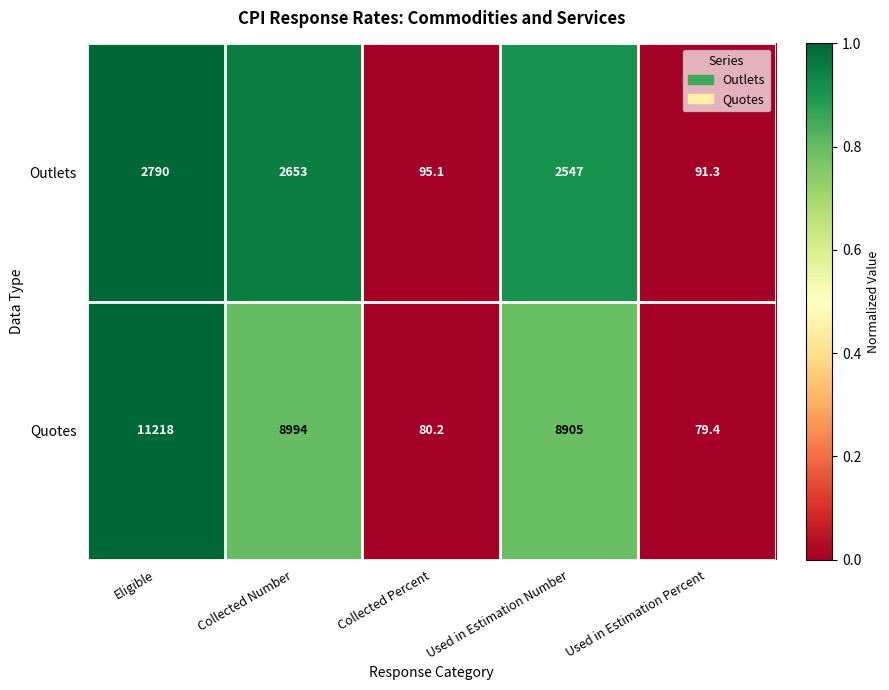

What is the minimum value shown in the chart?

79.4